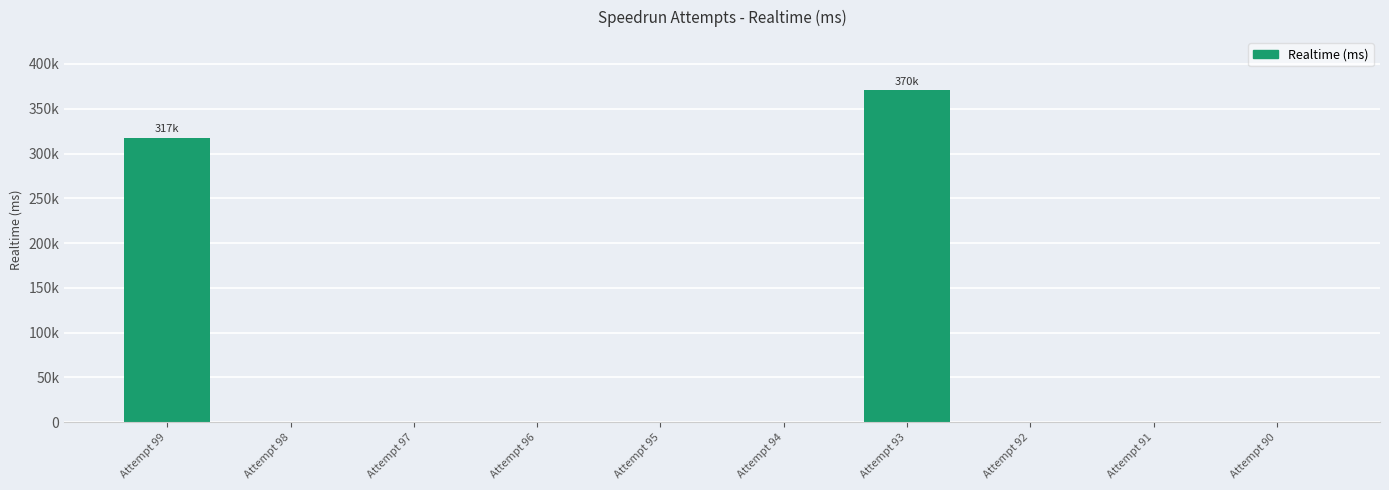

Which has a higher value, Attempt 92 or Attempt 97?

Attempt 92